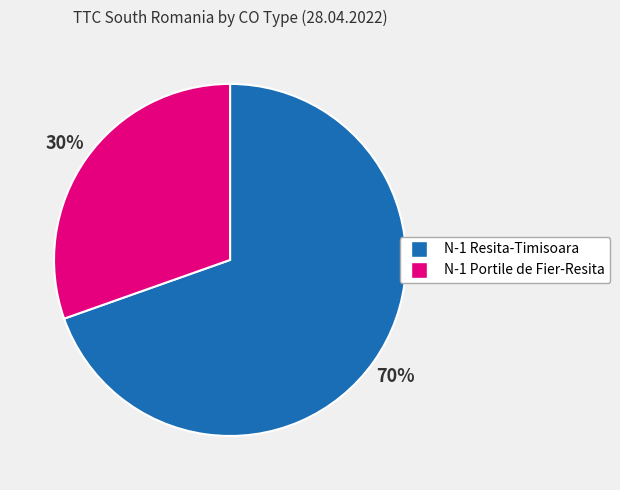

What is the largest slice in the pie chart?

N-1 Resita-Timisoara